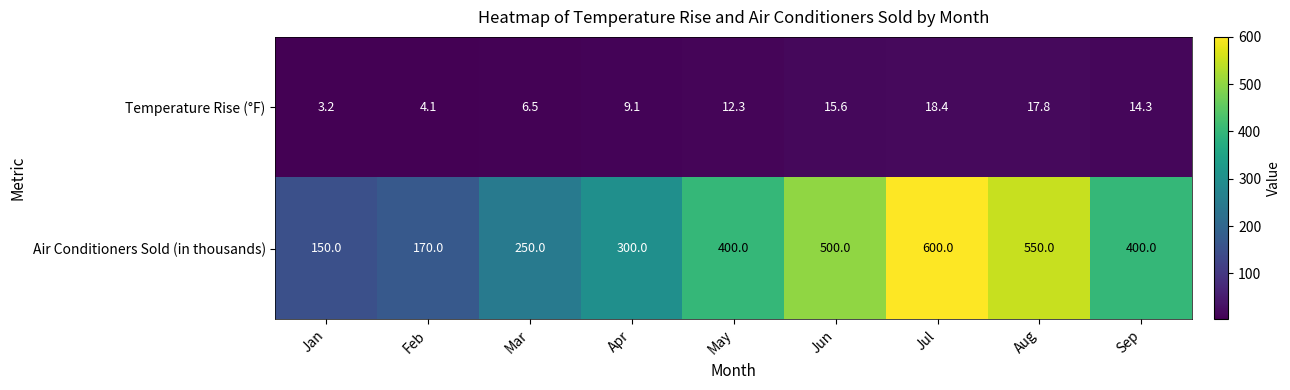

Count the number of categories in the chart.

9